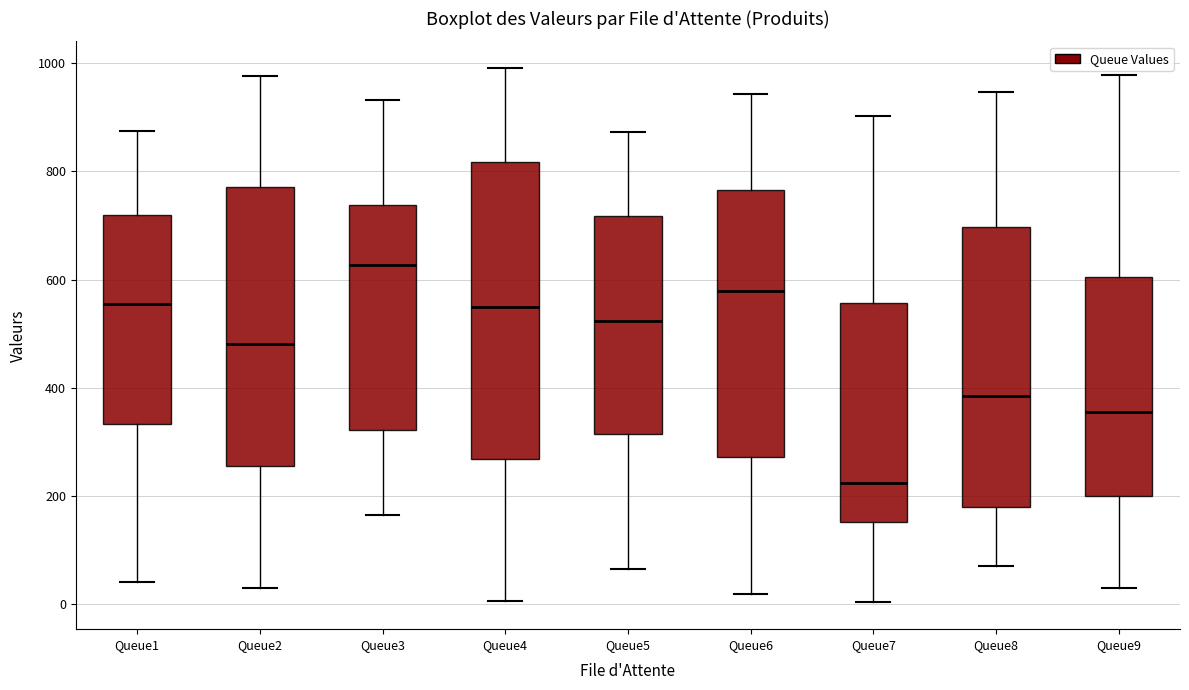

Comparing the boxes themselves (not the whiskers), which one is the tallest?

Queue4